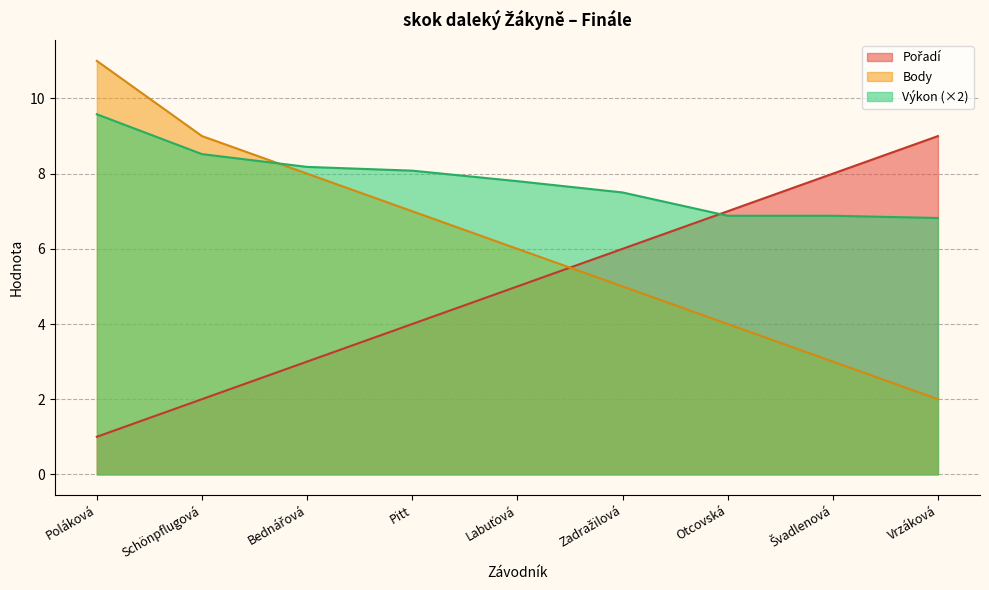

Which category has the lowest value across all series?

Poláková